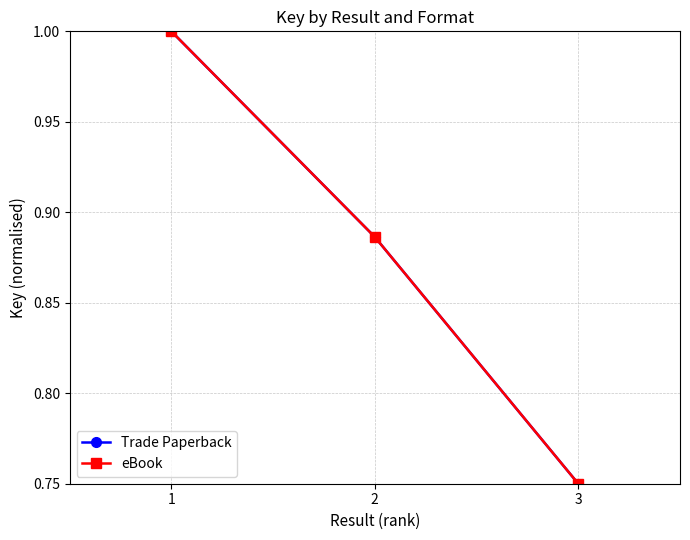

Does the chart have visible grid lines?

Yes